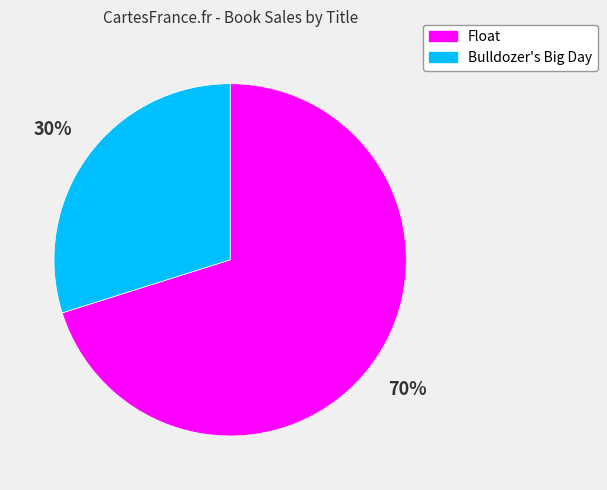

Is there any slice that represents more than half of the pie?

Yes